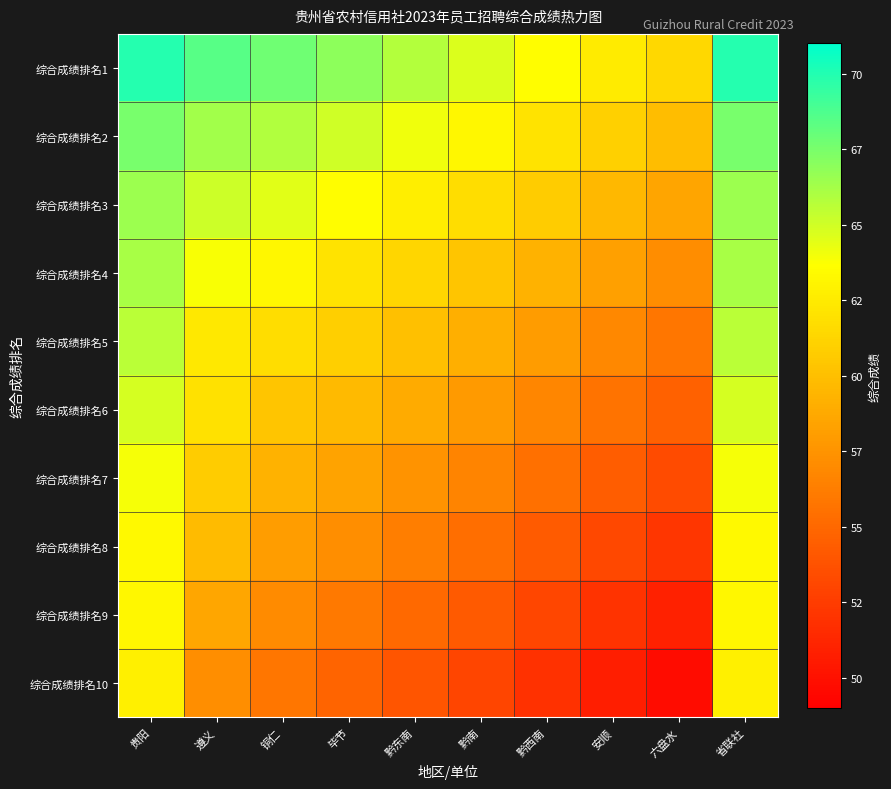

Reading left to right, what are all the values shown in this chart?

综合成绩排名1: 贵阳=69.9	遵义=68.5	铜仁=67.8	毕节=66.9	黔东南=65.8	黔南=64.7	黔西南=63.6	安顺=62.5	六盘水=61.4	省联社=69.9
综合成绩排名2: 贵阳=67.5	遵义=66.3	铜仁=65.9	毕节=65.0	黔东南=64.1	黔南=63.2	黔西南=62.1	安顺=61.0	六盘水=59.9	省联社=67.5
综合成绩排名3: 贵阳=66.5	遵义=65.1	铜仁=64.5	毕节=63.6	黔东南=62.7	黔南=61.8	黔西南=60.7	安顺=59.6	六盘水=58.5	省联社=66.5
综合成绩排名4: 贵阳=66.1	遵义=63.8	铜仁=63.2	毕节=62.1	黔东南=61.3	黔南=60.4	黔西南=59.3	安顺=58.2	六盘水=57.1	省联社=66.1
综合成绩排名5: 贵阳=65.6	遵义=62.4	铜仁=61.8	毕节=60.9	黔东南=60.0	黔南=59.1	黔西南=58.0	安顺=56.9	六盘水=55.8	省联社=65.6
综合成绩排名6: 贵阳=64.8	遵义=61.9	铜仁=60.4	毕节=59.7	黔东南=58.8	黔南=57.9	黔西南=56.8	安顺=55.7	六盘水=54.6	省联社=64.8
综合成绩排名7: 贵阳=63.9	遵义=60.7	铜仁=59.3	毕节=58.4	黔东南=57.5	黔南=56.6	黔西南=55.5	安顺=54.4	六盘水=53.3	省联社=63.9
综合成绩排名8: 贵阳=63.3	遵义=59.8	铜仁=58.1	毕节=57.2	黔东南=56.3	黔南=55.4	黔西南=54.3	安顺=53.2	六盘水=52.1	省联社=63.3
综合成绩排名9: 贵阳=63.2	遵义=58.6	铜仁=57.0	毕节=56.0	黔东南=55.1	黔南=54.2	黔西南=53.1	安顺=52.0	六盘水=50.9	省联社=63.2
综合成绩排名10: 贵阳=62.8	遵义=57.2	铜仁=55.8	毕节=54.8	黔东南=53.9	黔南=53.0	黔西南=51.9	安顺=50.8	六盘水=49.7	省联社=62.8